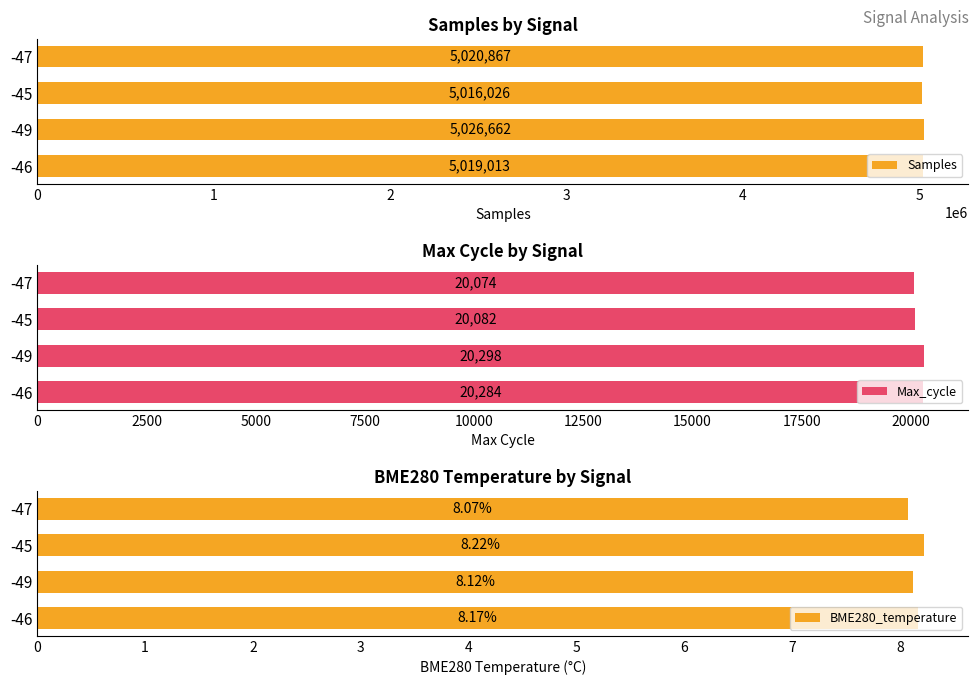

How many bars are there in total?

12